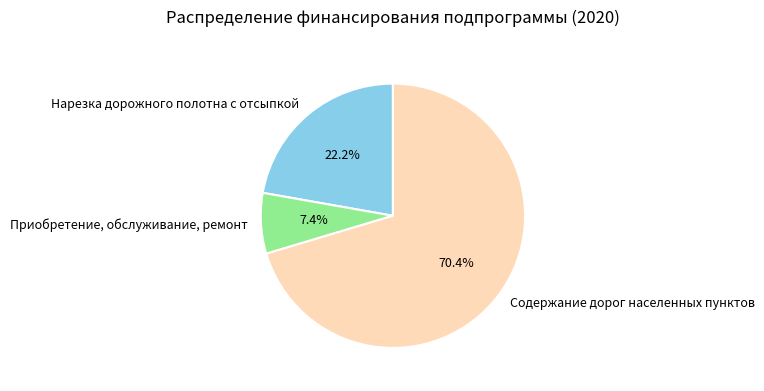

To the nearest percent, what is the average slice percentage?

33%